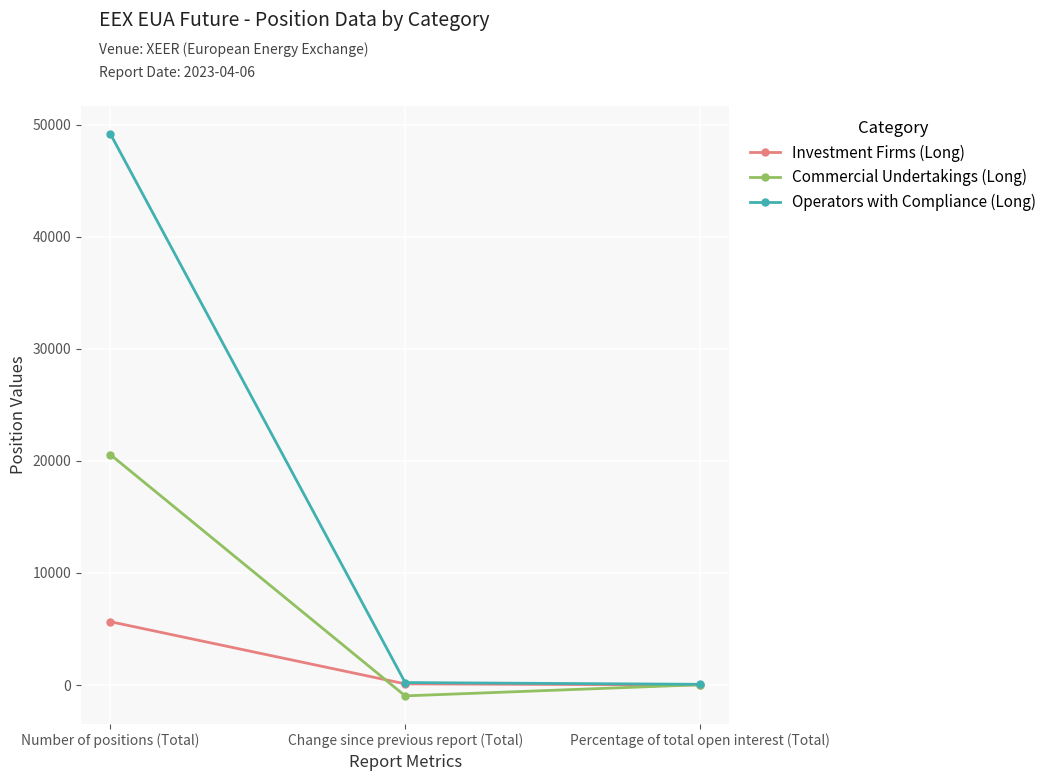

Does the chart display data point markers on the line(s)?

Yes